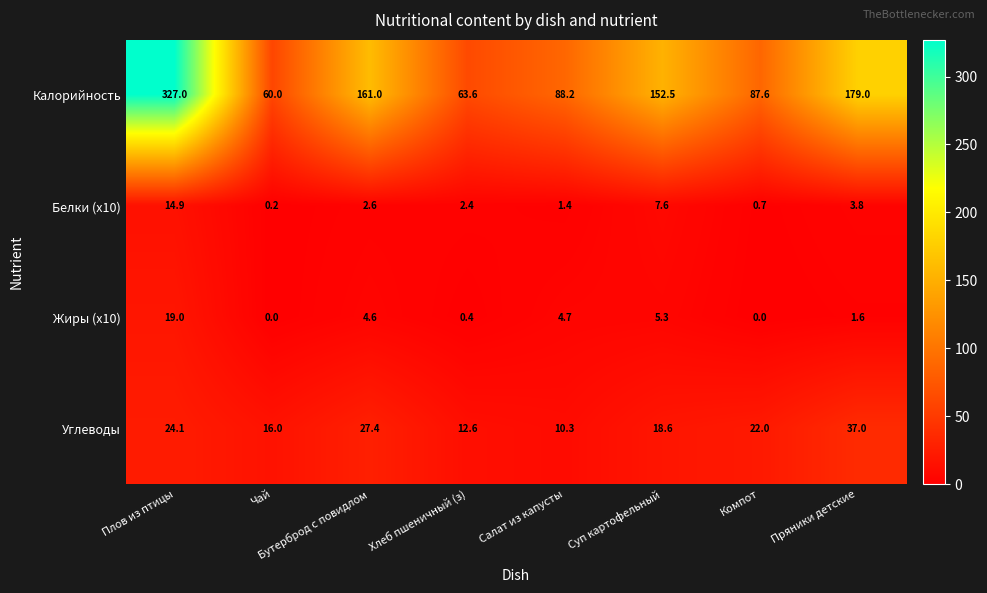

What is the average value of the Калорийность series?

139.9